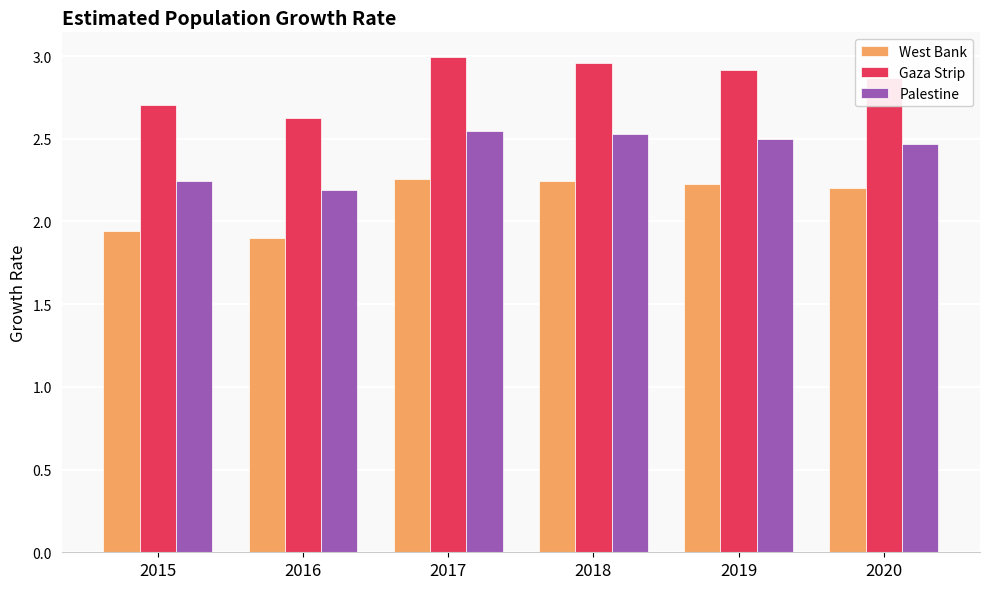

What is the spread (max minus min) of values at 2019?

0.7